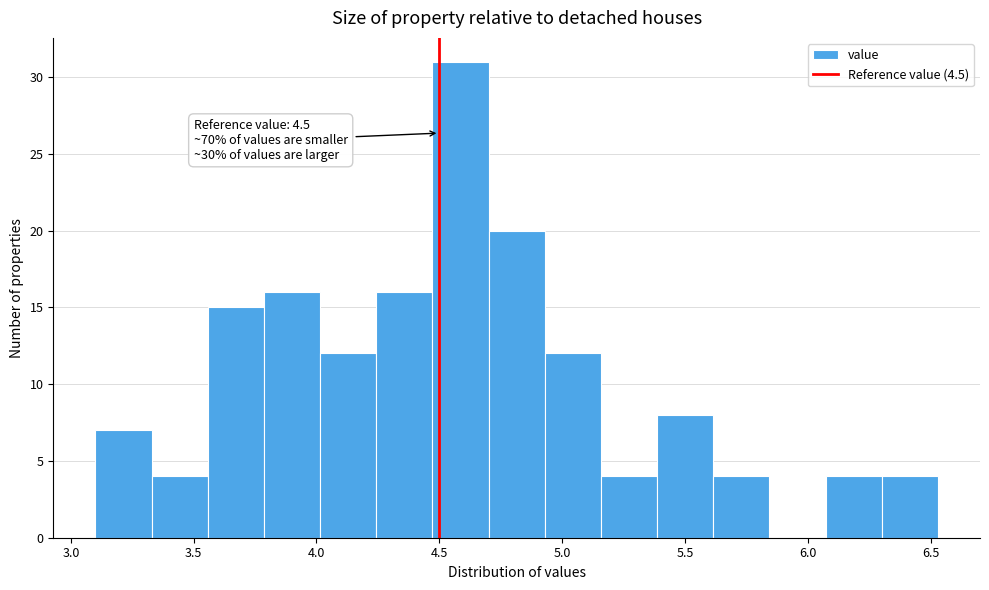

Over which range of the x-axis is the bar tallest?

4.45 to 4.70